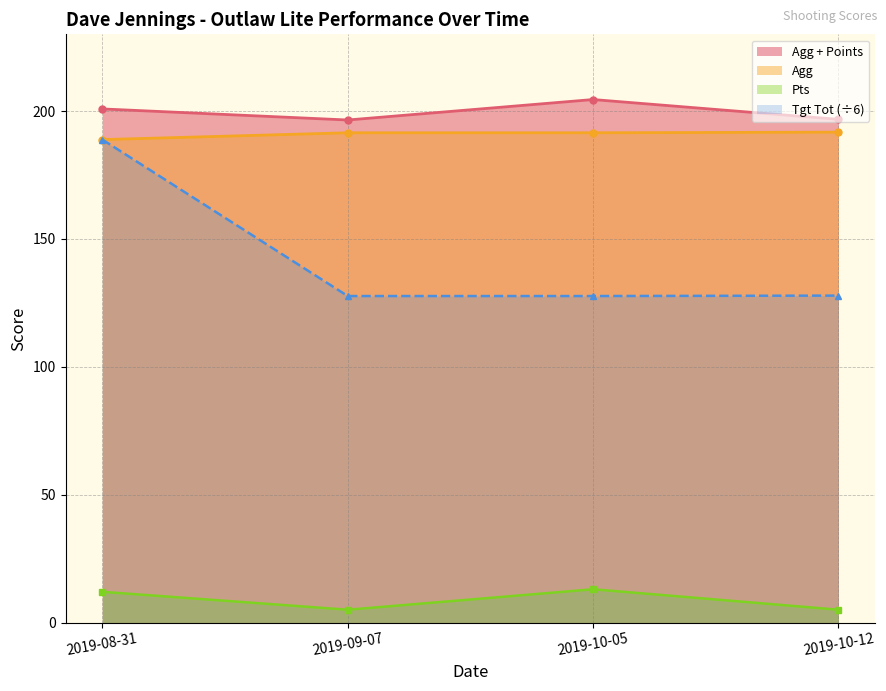

Reading left to right, what are all the values shown in this chart?

Agg + Points: 200.8	196.5	204.5	196.8
Agg: 188.8	191.5	191.5	191.8
Pts: 12.0	5.0	13.0	5.0
Tgt Tot: 188.8	127.7	127.7	127.8